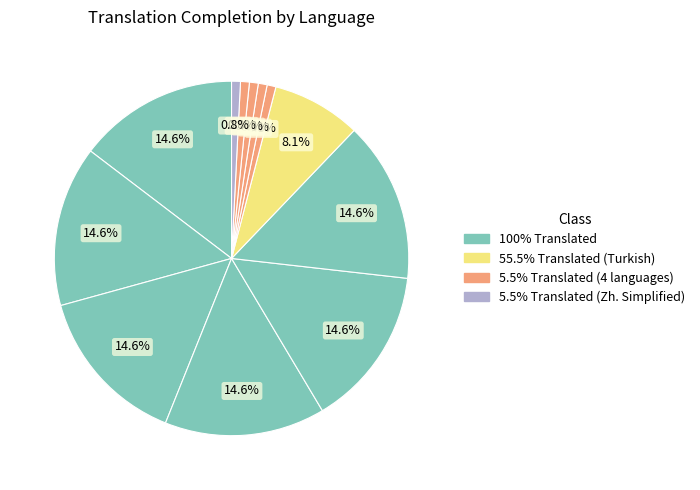

To the nearest percent, what is the difference between the largest and smallest slice percentages?

14%